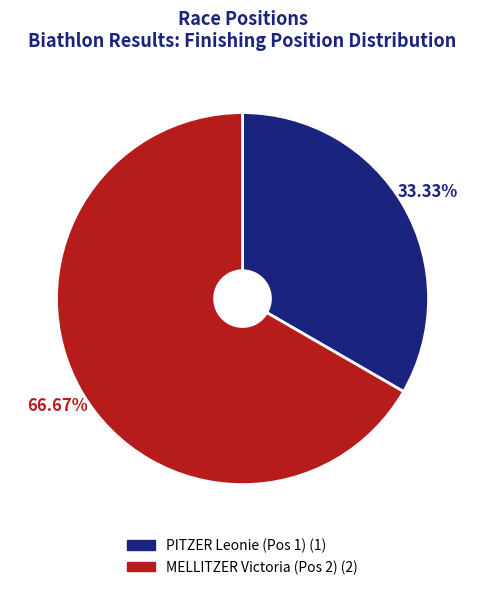

To the nearest percent, what percentage of the pie is MELLITZER Victoria (Pos 2)?

67%